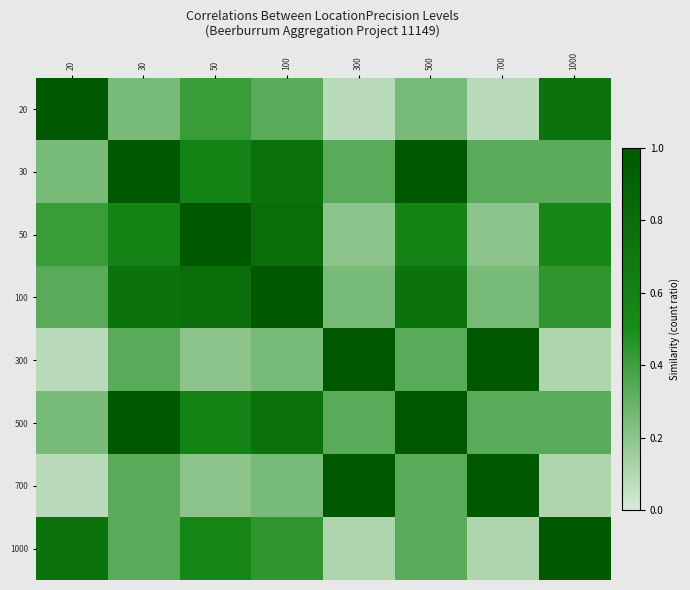

How many distinct data groups are displayed?

8